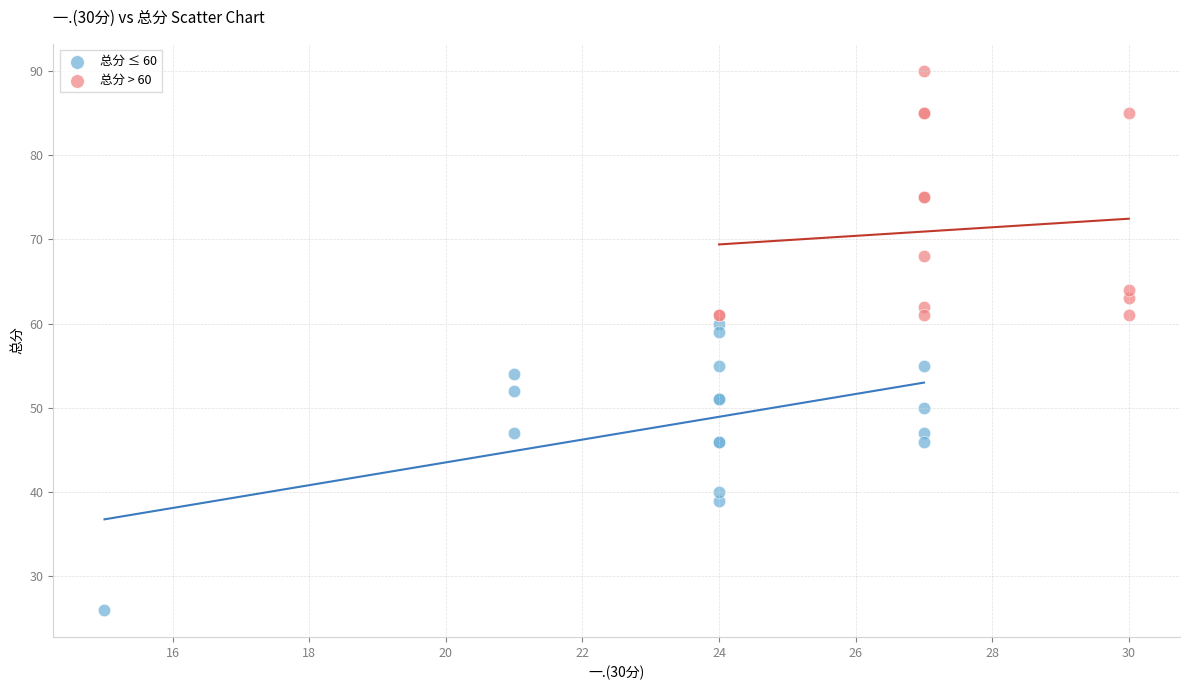

Which series has the largest Y range (max minus min)?

总分 ≤ 60